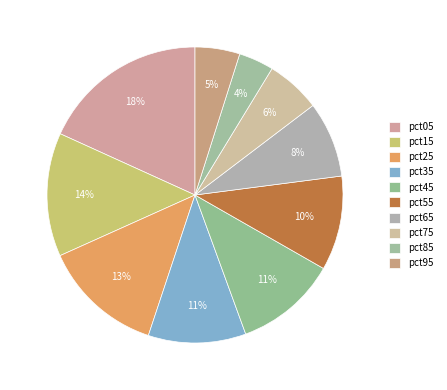

The pct25 slice represents 6% of the pie. True or false?

False